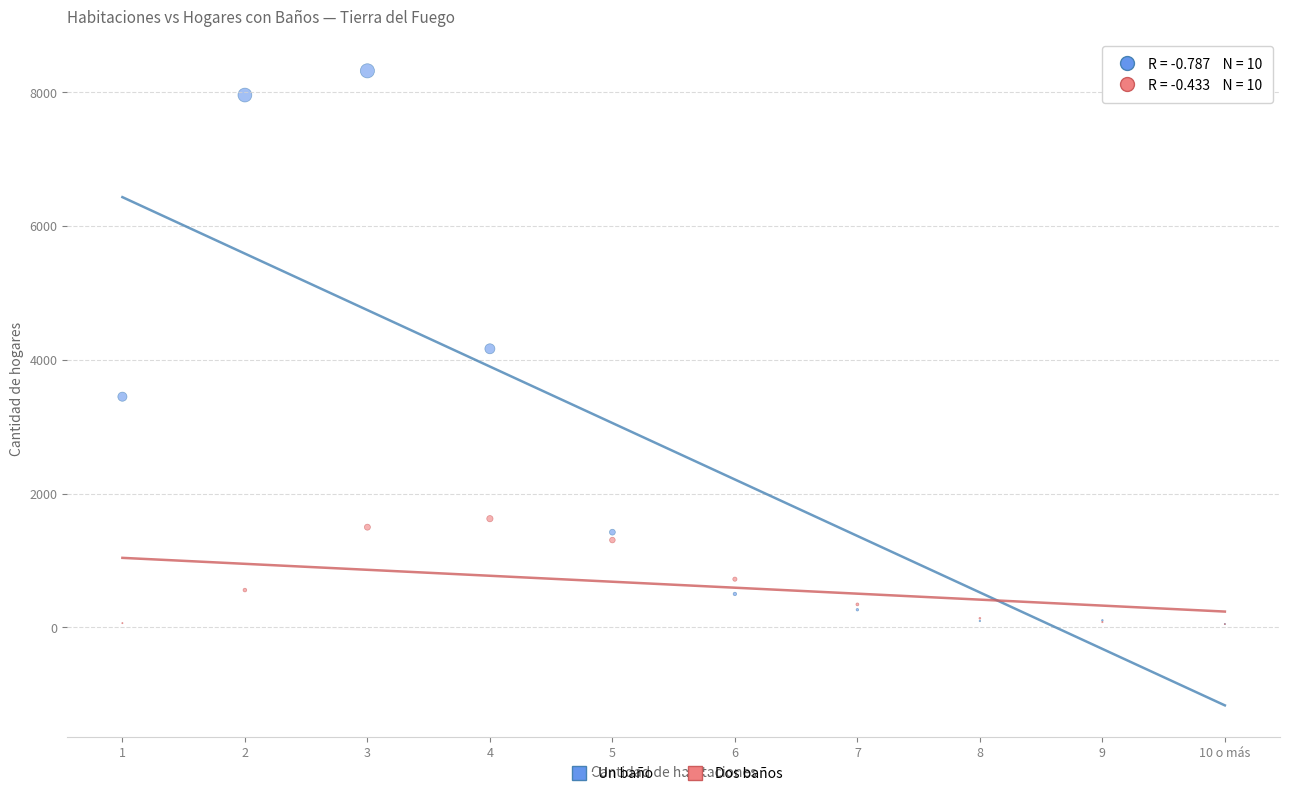

In the Dos baños series, what Y value is closest to 837?

721